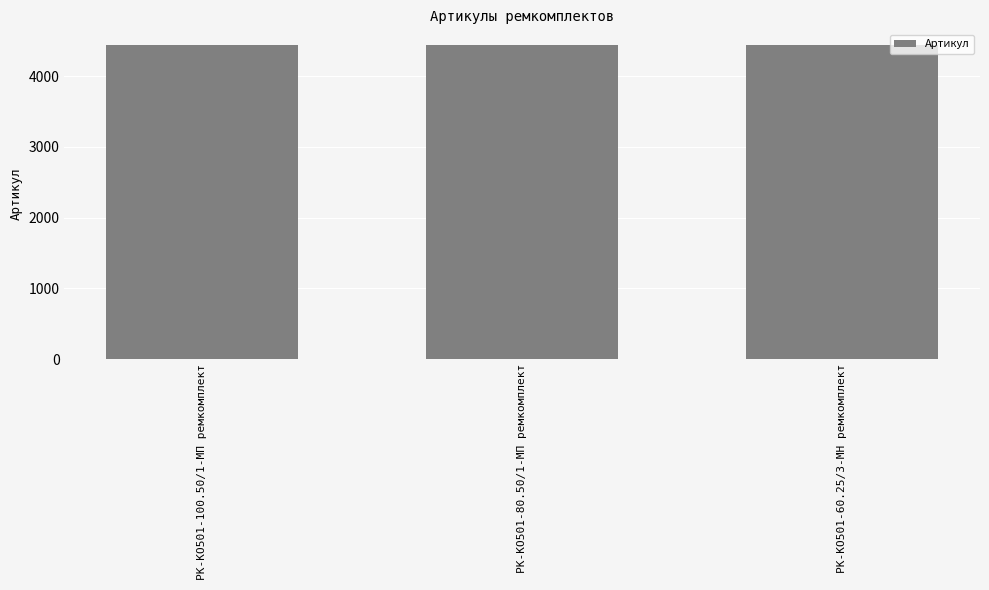

What is the greatest value displayed?

4439